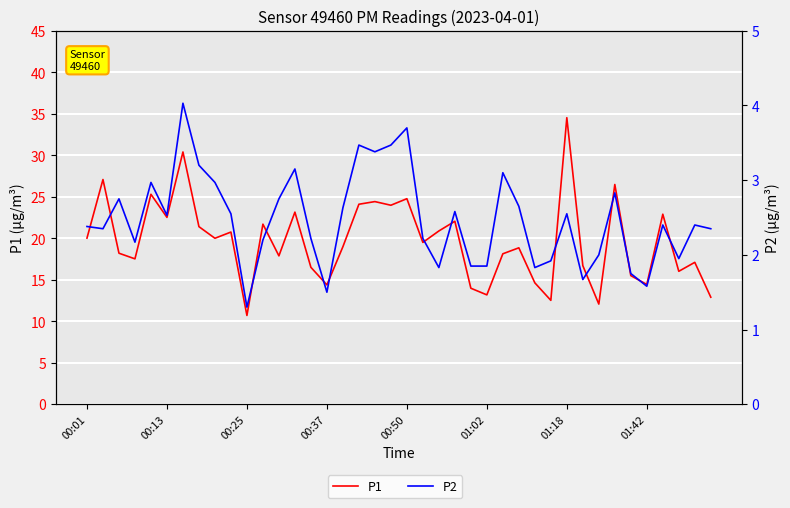

What is the sum of the P1 values at 12 and 34?

33.4